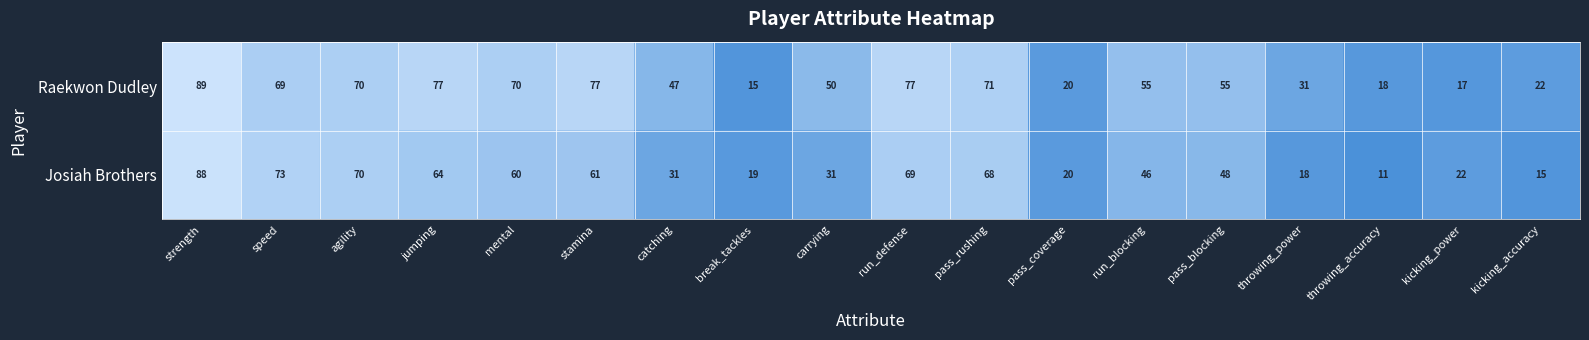

Which series has the largest range (max minus min)?

Josiah Brothers